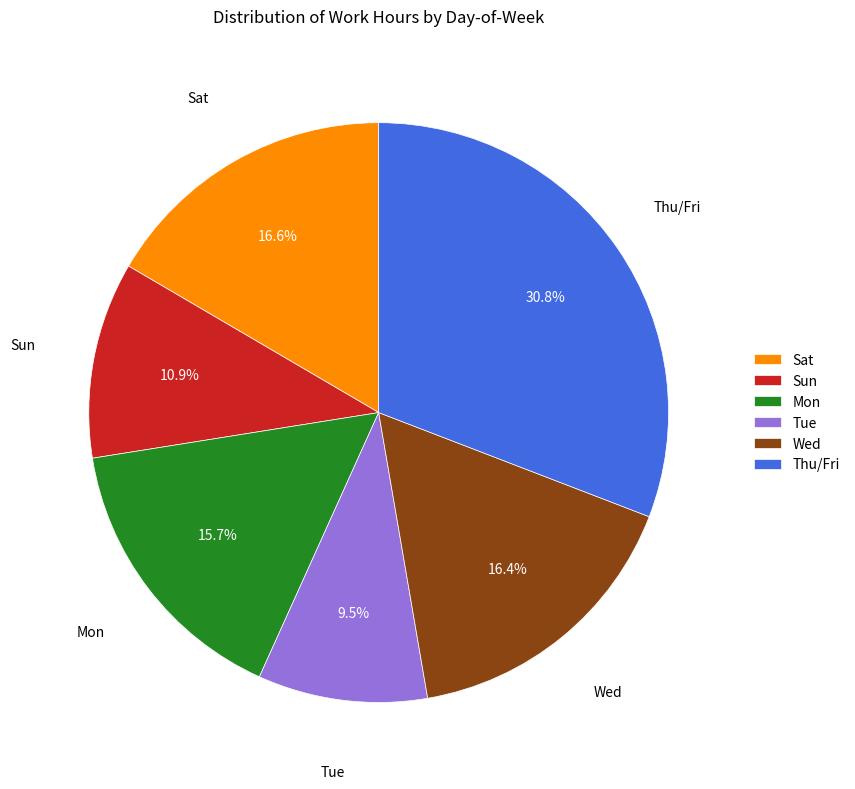

Between Tue and Wed, which is larger?

Wed